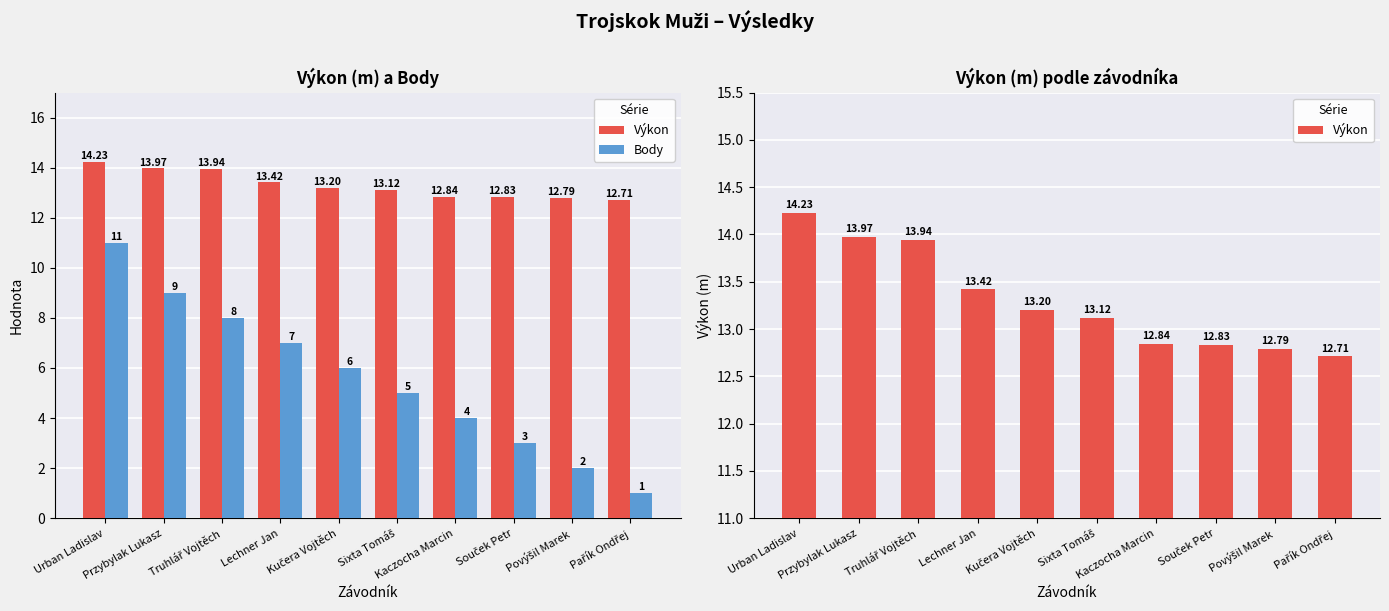

How many categories are shown in the chart?

10